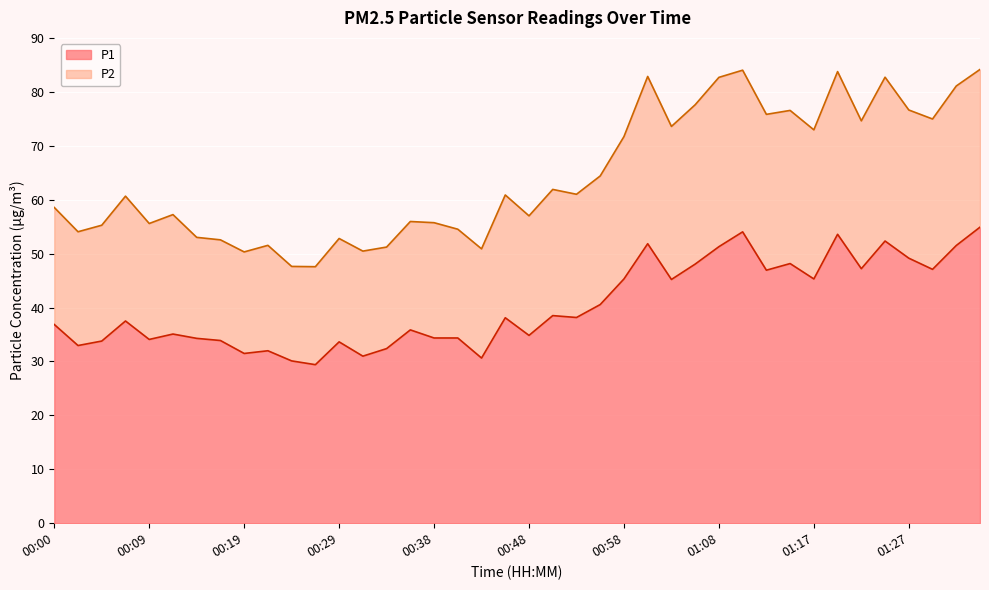

Where does the P1 series first go above 38?

00:46